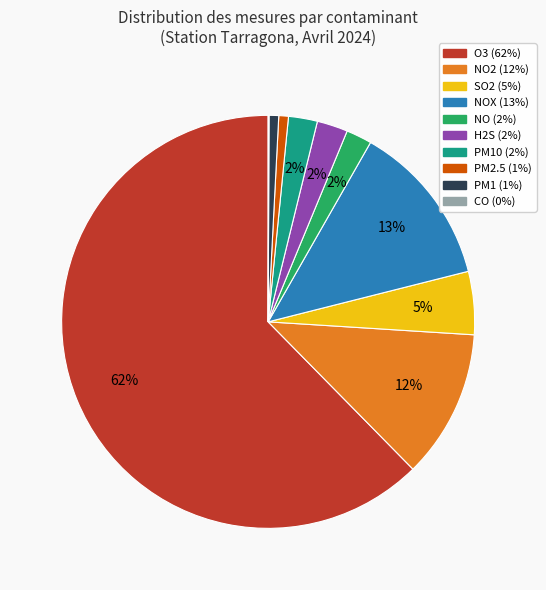

To the nearest percent, what is the difference between the largest and smallest slice percentages?

62%